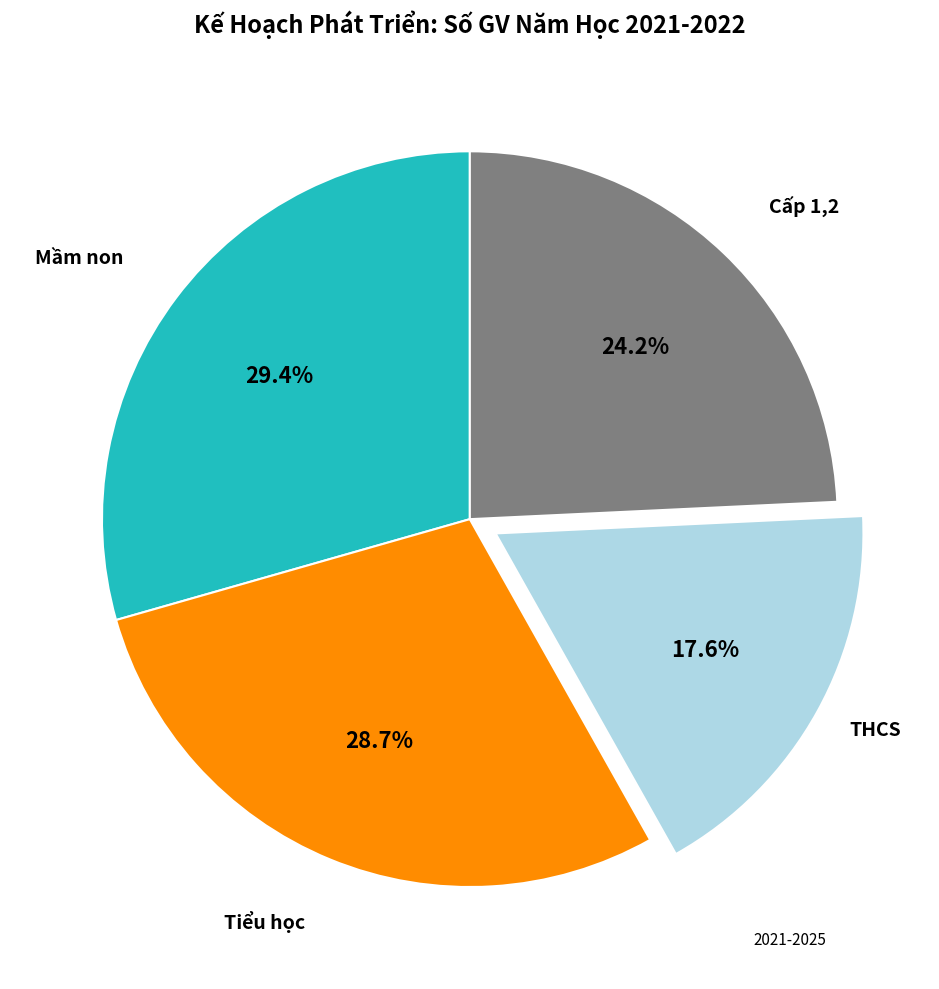

Is there any slice that represents more than half of the pie?

No